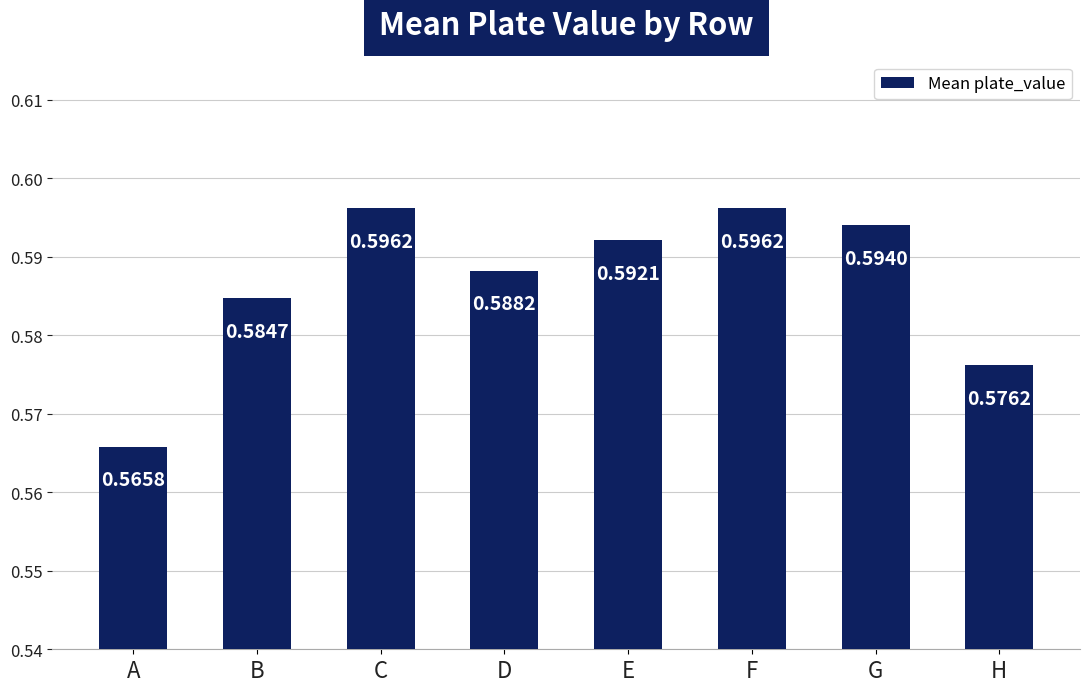

What is the sum of all values?

4.7